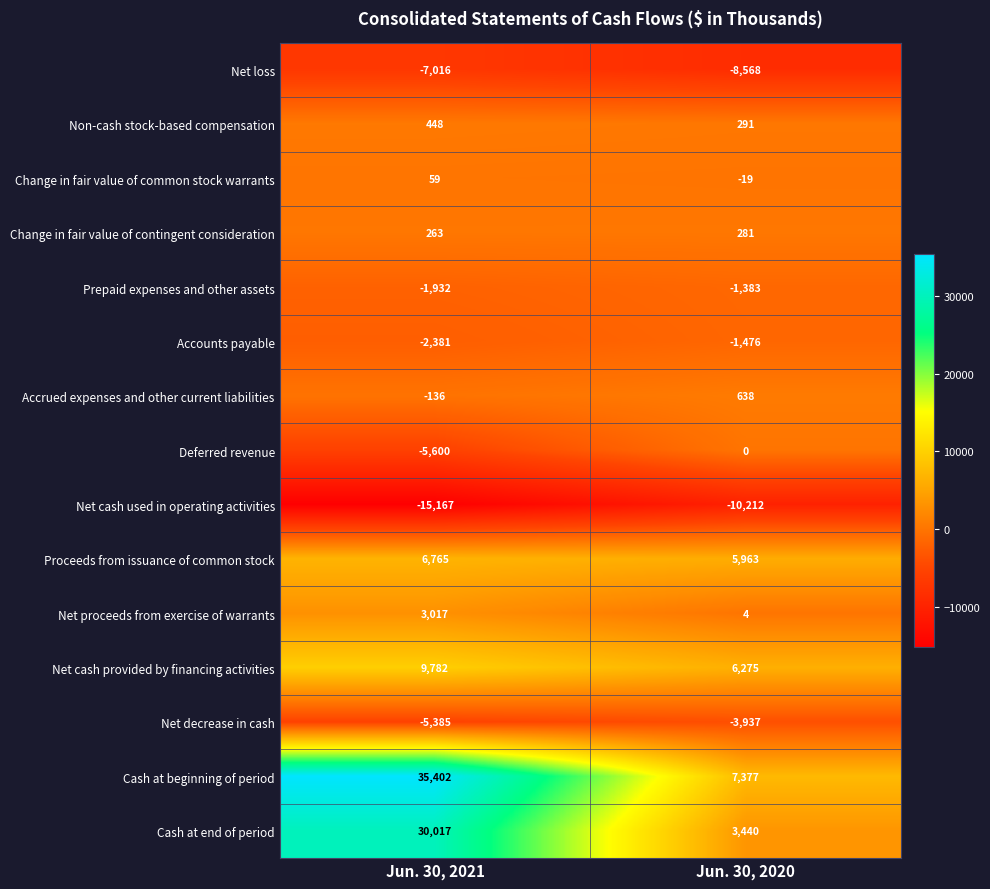

The Net cash provided by financing activities series shows 9782 at Jun. 30, 2021. True or false?

True